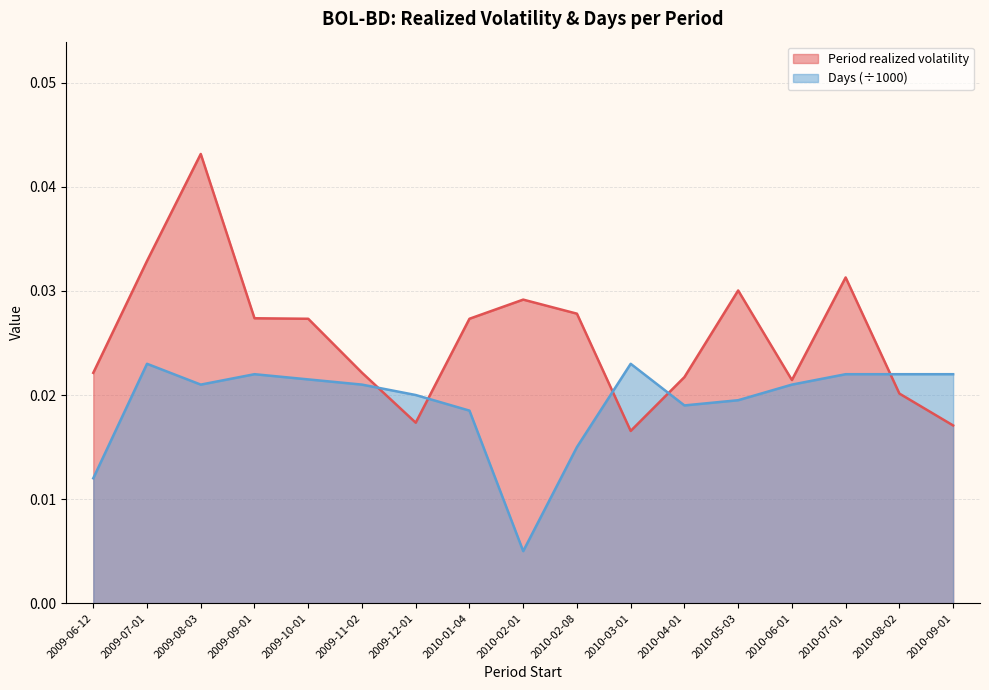

What position from the left is 2009-10-01?

5